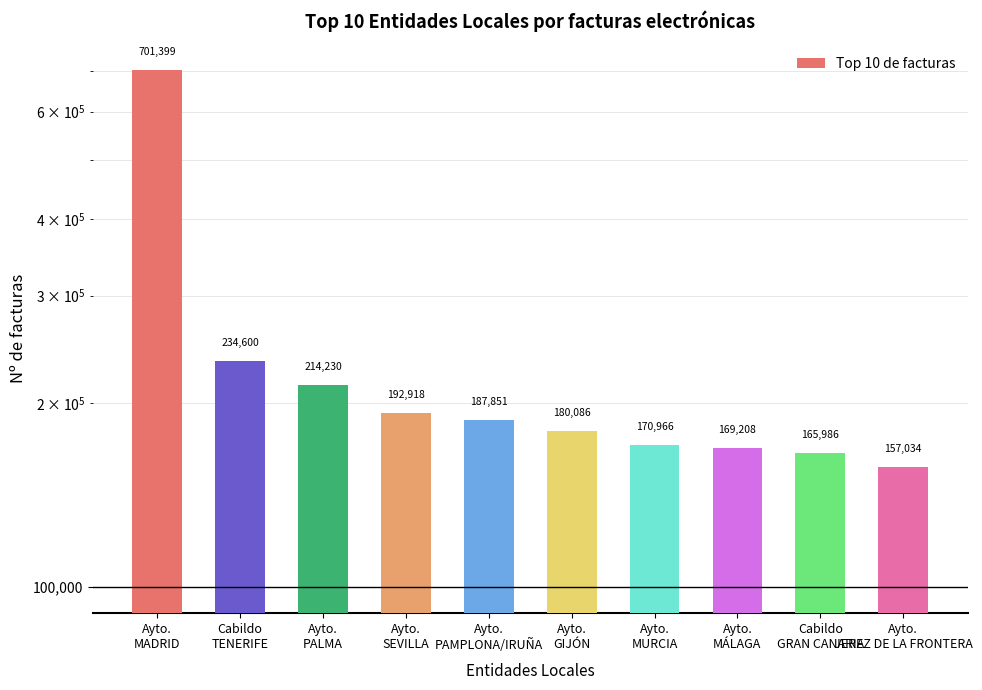

List the labels in order of value, largest first.

Ayto.
MADRID, Cabildo
TENERIFE, Ayto.
PALMA, Ayto.
SEVILLA, Ayto.
PAMPLONA/IRUÑA, Ayto.
GIJÓN, Ayto.
MURCIA, Ayto.
MÁLAGA, Cabildo
GRAN CANARIA, Ayto.
JEREZ DE LA FRONTERA